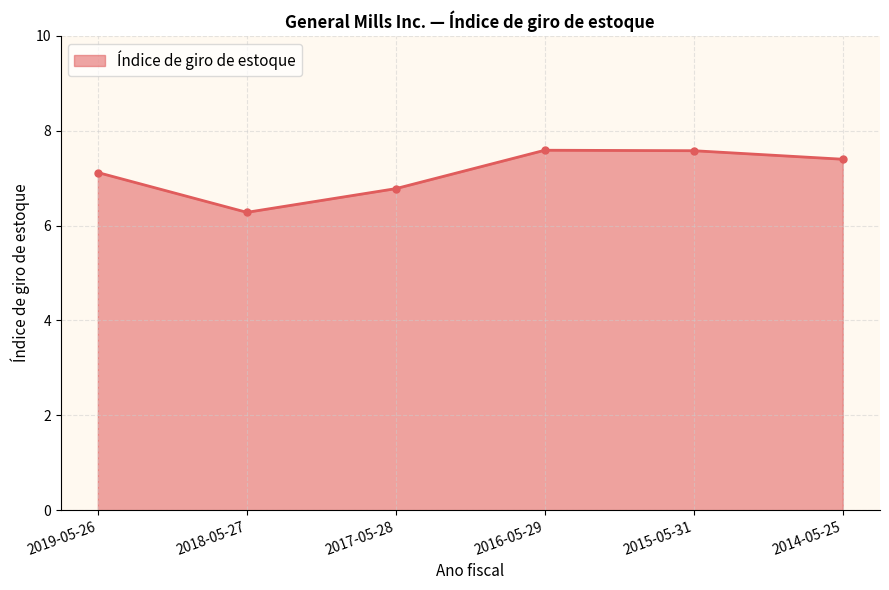

What is the greatest value displayed?

7.6